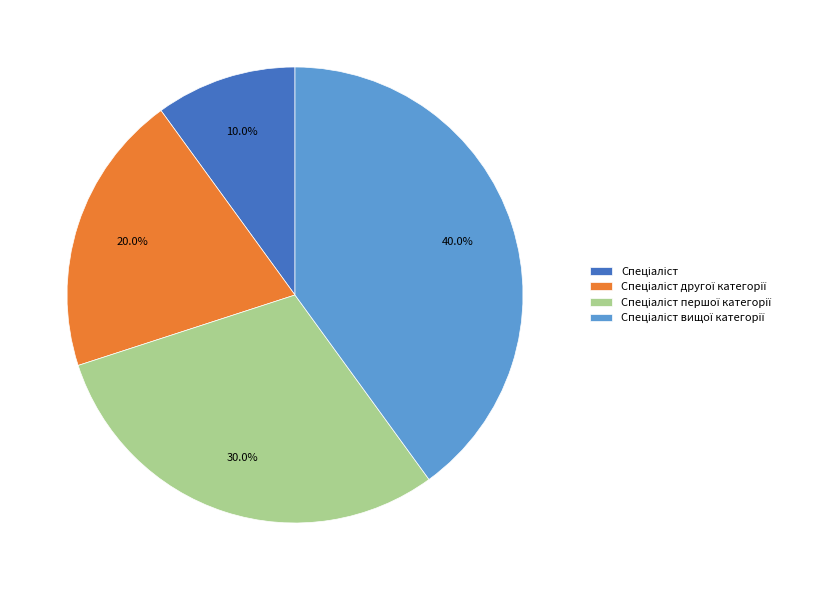

Is there a majority slice in this chart?

No